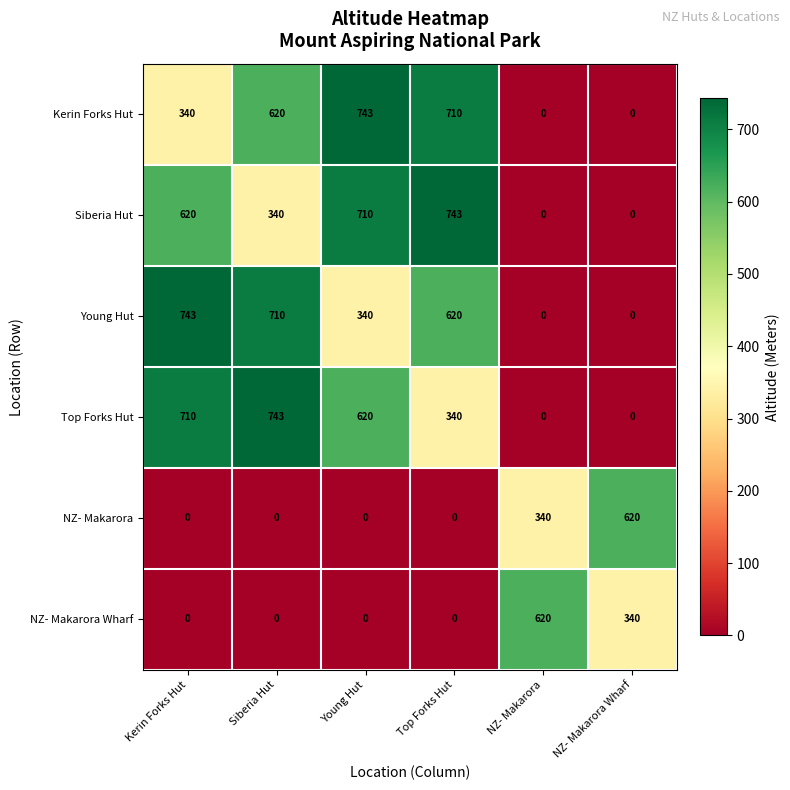

Is it true that Young Hut equals 620 at Top Forks Hut?

True